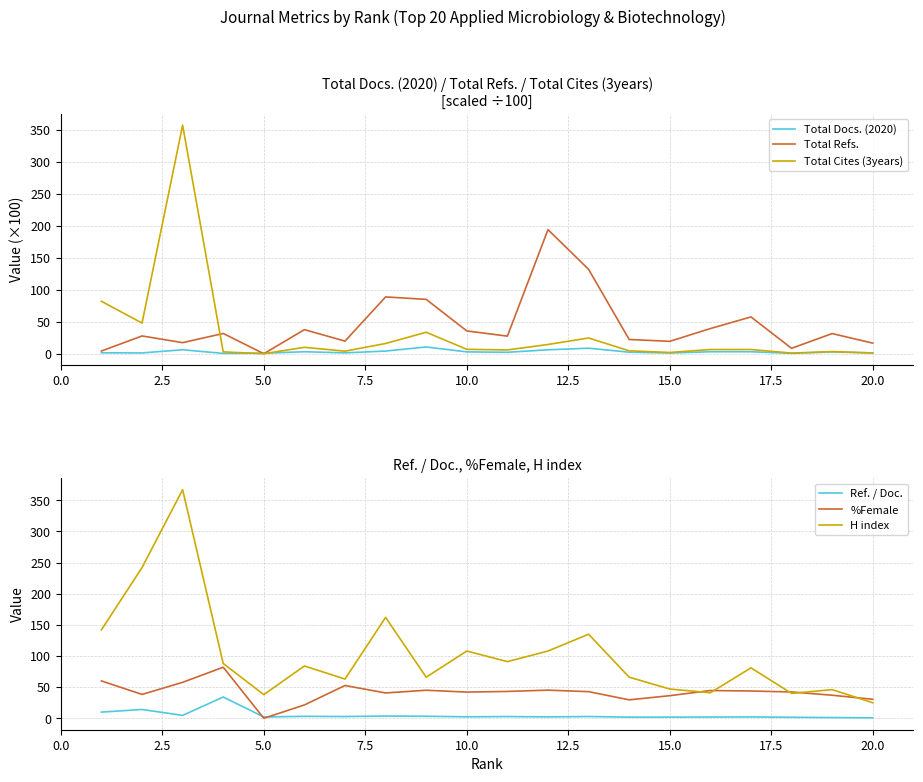

True or false: Ref. / Doc. and H index intersect in this chart.

False